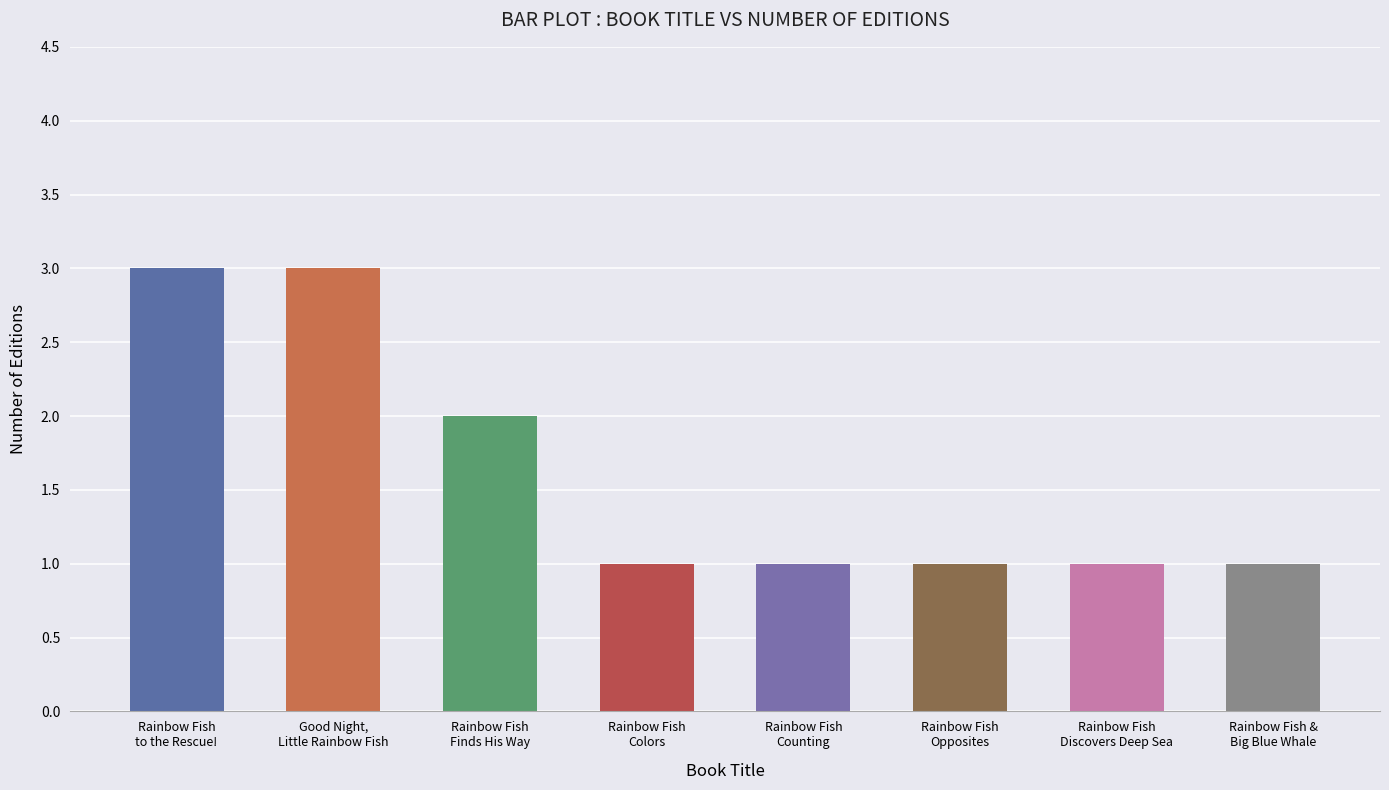

What is the label of the 8th bar from the left?

Rainbow Fish &
Big Blue Whale